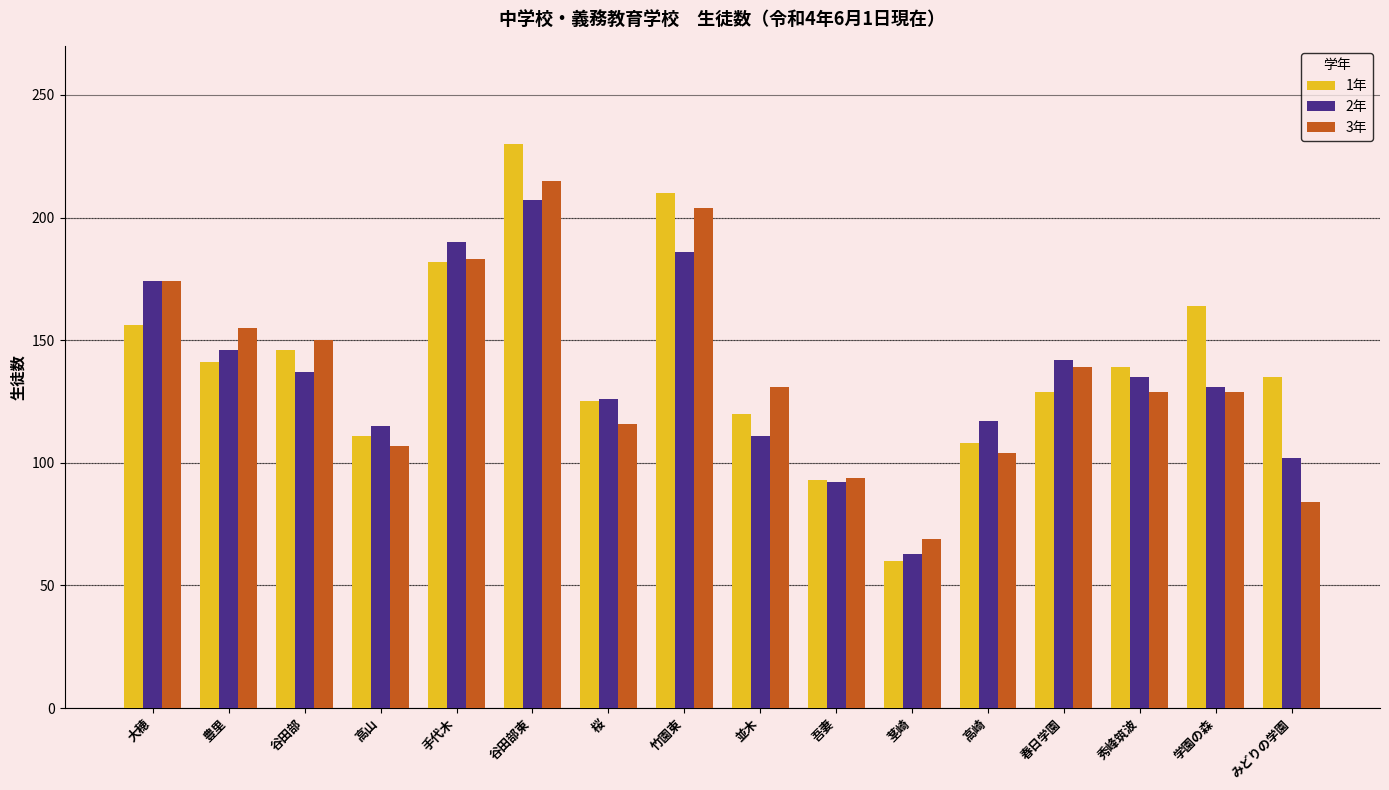

The value of 3年 at 竹園東 is 204. True or false?

True